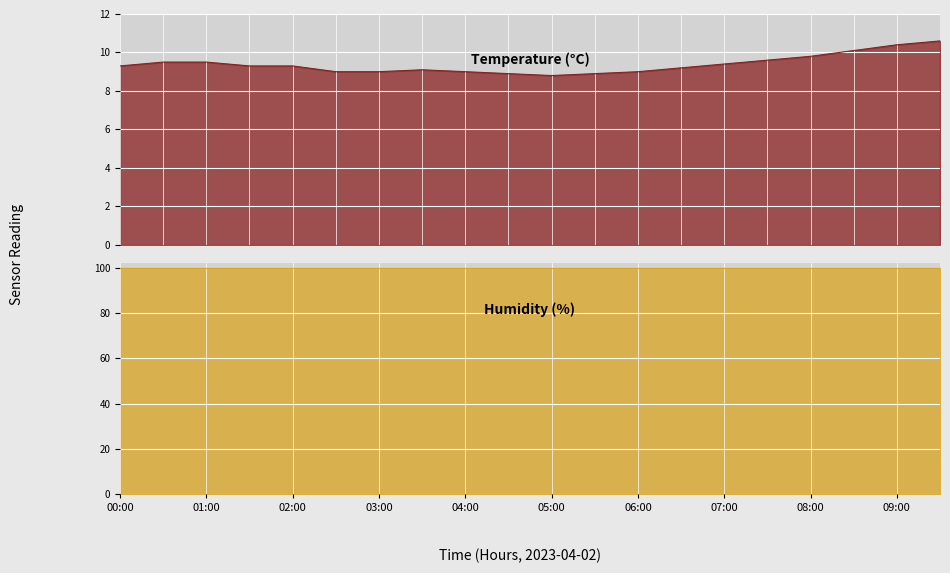

Approximately how many times larger is the value at 01:00 compared to 03:30?

1.0